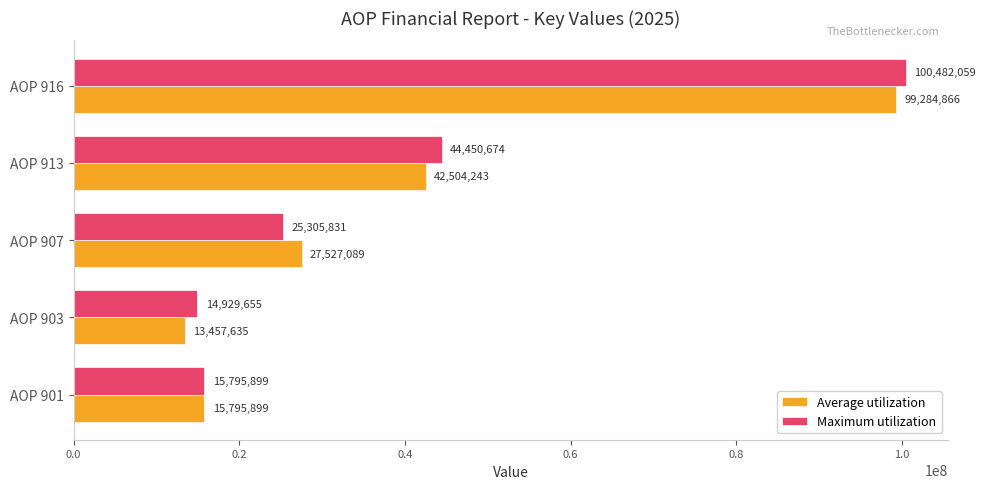

How many data points does each series have?

5